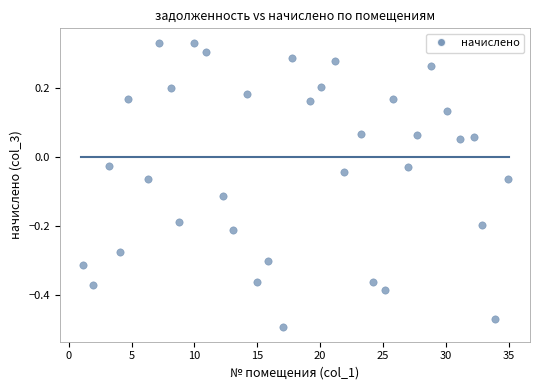

What is the range of Y values (max minus min)?

0.8